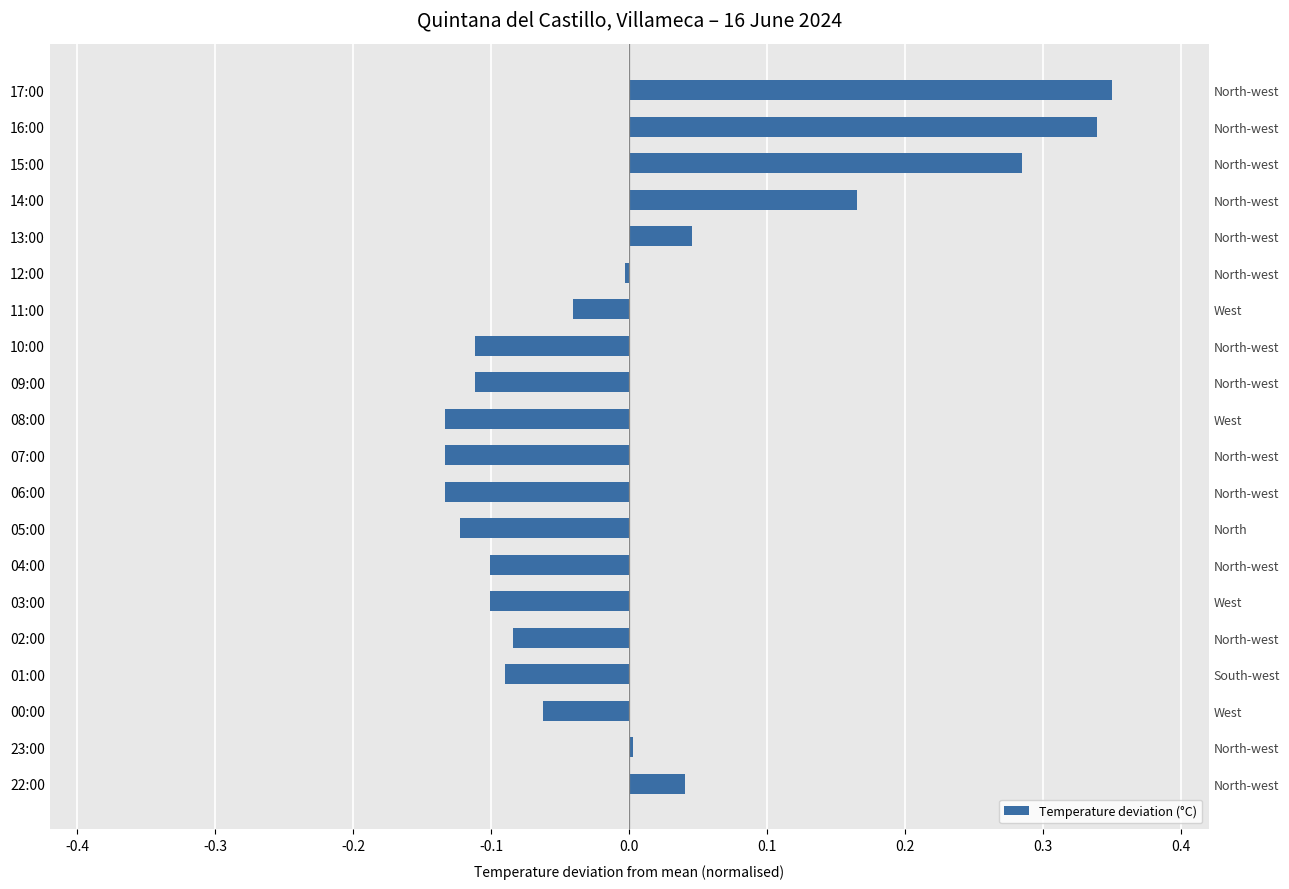

Reading left to right, transcribe all the data shown in this chart.

0.3	0.3	0.3	0.2	0.0	-0.0	-0.0	-0.1	-0.1	-0.1	-0.1	-0.1	-0.1	-0.1	-0.1	-0.1	-0.1	-0.1	0.0	0.0